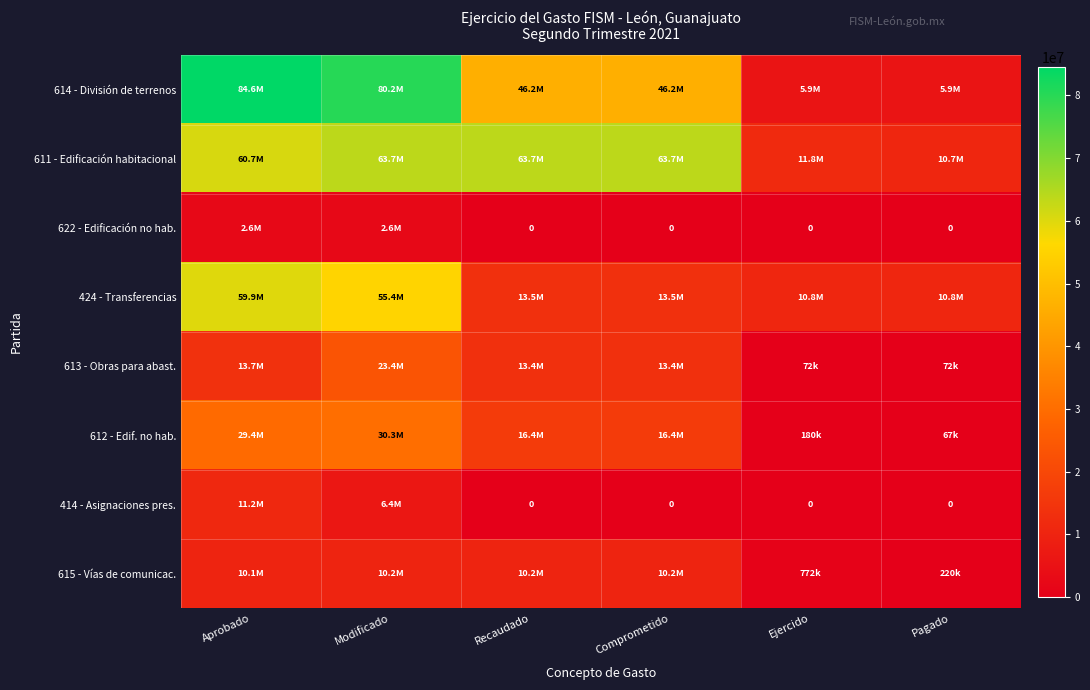

What is the greatest value displayed?

84567839.5